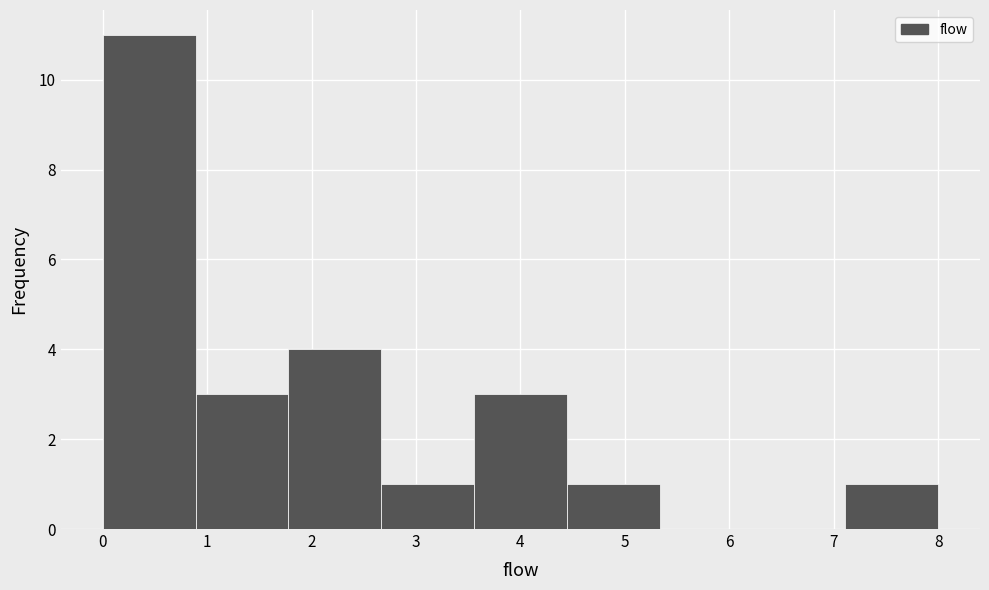

Reading left to right, list every bar in this chart as the range it spans on the x-axis followed by its height. Neither the bar edges nor the heights are printed on the chart, so give them approximately, as read against the axes.

0.0 to 0.9: 11
0.9 to 1.8: 3
1.8 to 2.7: 4
2.7 to 3.6: 1
3.6 to 4.4: 3
4.4 to 5.3: 1
5.3 to 6.2: 0
6.2 to 7.1: 0
7.1 to 8.0: 1